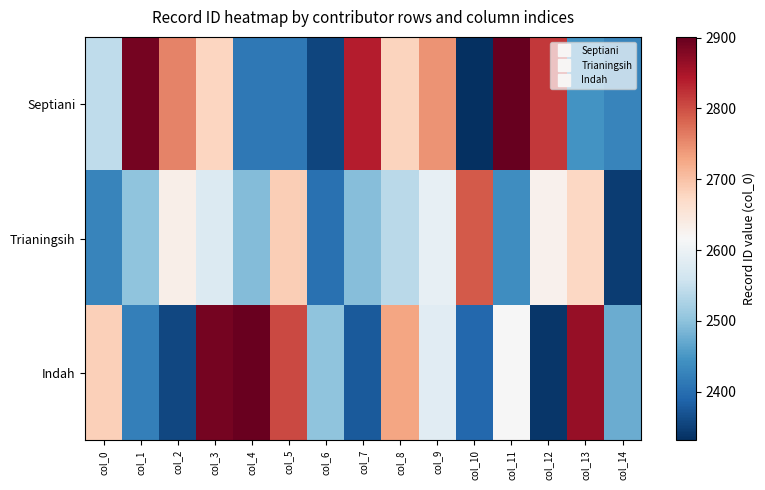

Between col_9 and col_0, which is larger?

col_9